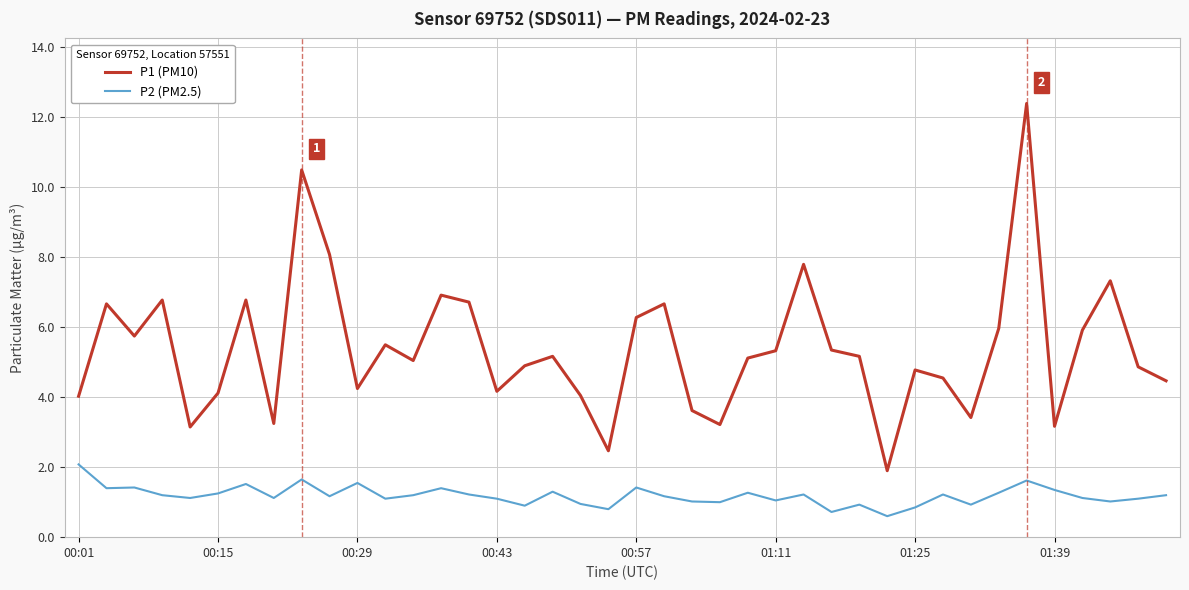

True or false: P1 (PM10) and P2 (PM2.5) intersect in this chart.

False